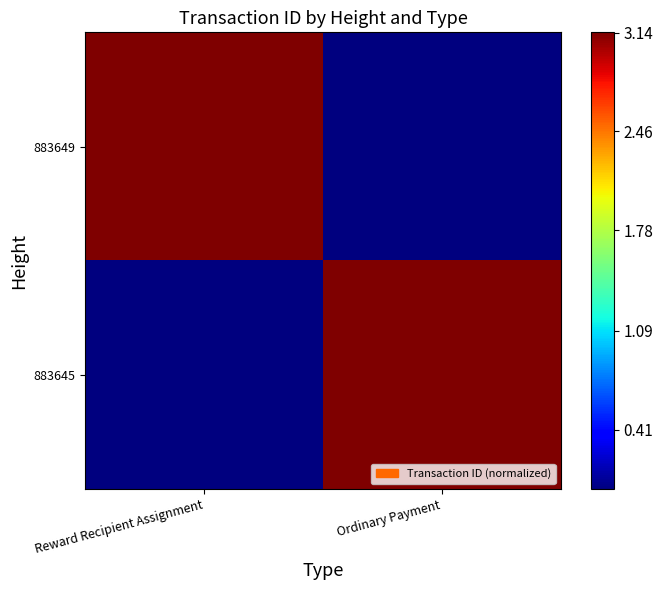

Reading left to right, transcribe all the data shown in this chart.

883649: Reward Recipient Assignment=3.1	Ordinary Payment=0.0
883645: Reward Recipient Assignment=0.0	Ordinary Payment=3.1